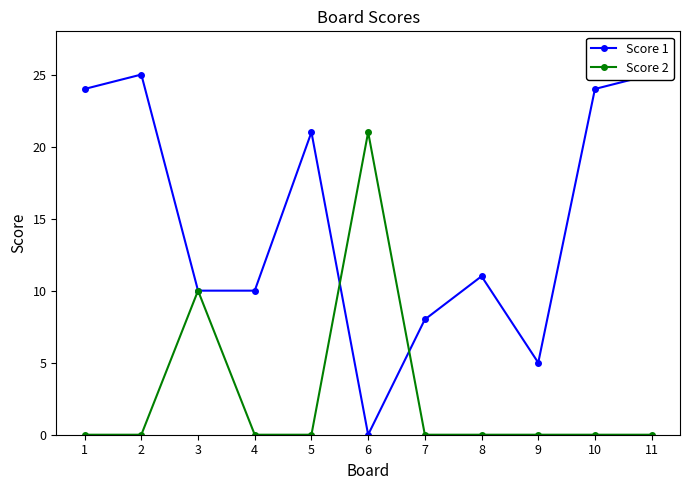

The value of Score 1 at 11 is 37. True or false?

False